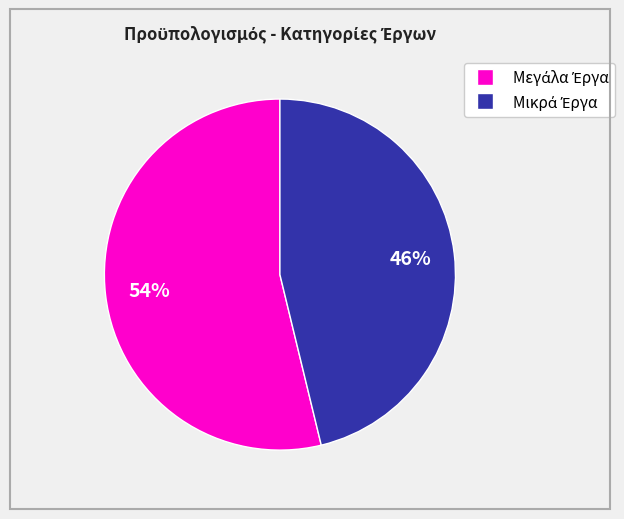

Does any single category account for the majority?

Yes